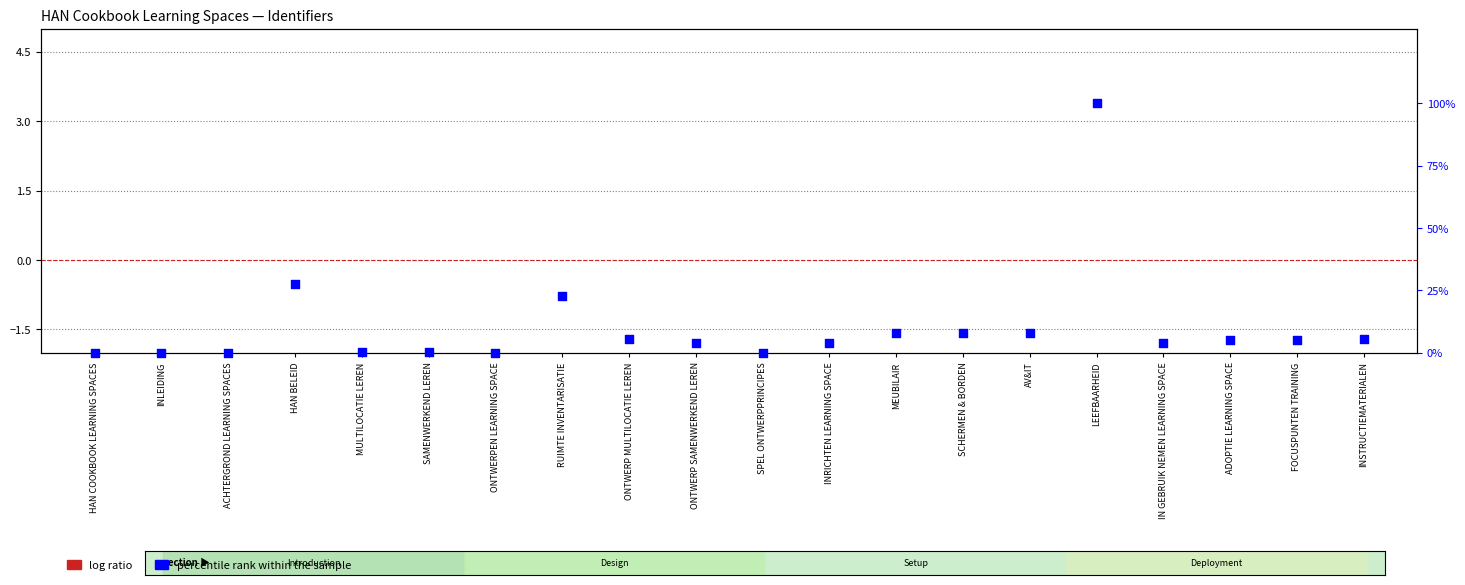

At how many categories does at least one series exceed 22?

3